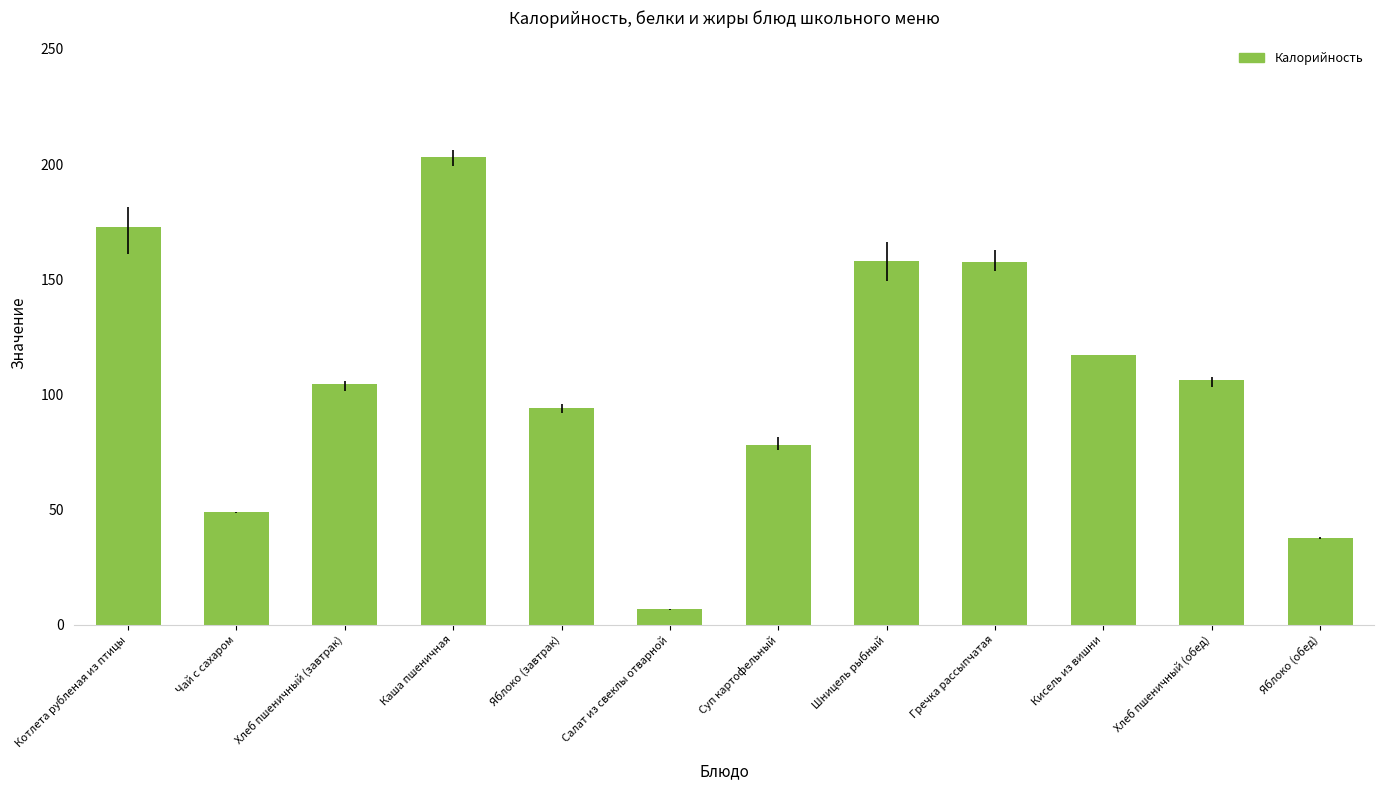

Does the chart contain stacked bars?

No